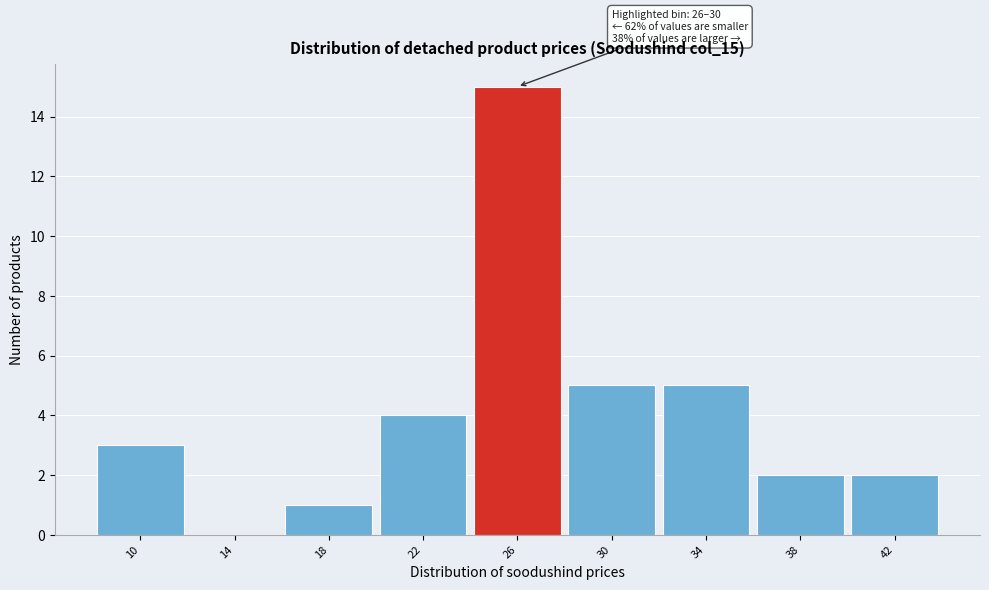

Reading right to left, extract all data points from this chart.

42=2	38=2	34=5	30=5	26=15	22=4	18=1	14=0	10=3